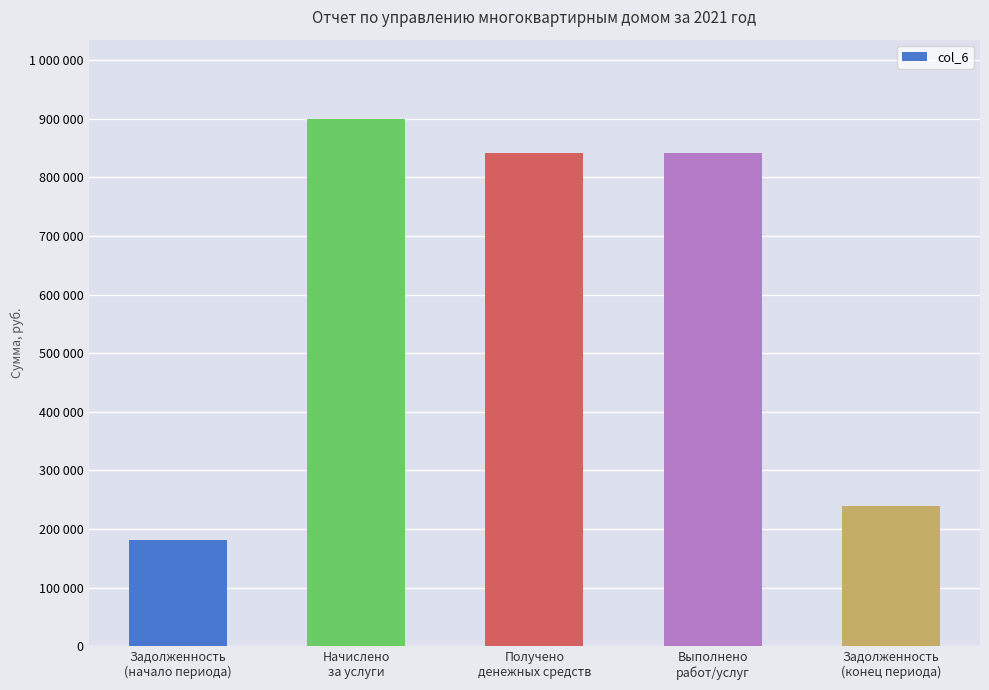

Rank the categories by value from lowest to highest.

Задолженность
(начало периода), Задолженность
(конец периода), Получено
денежных средств, Выполнено
работ/услуг, Начислено
за услуги